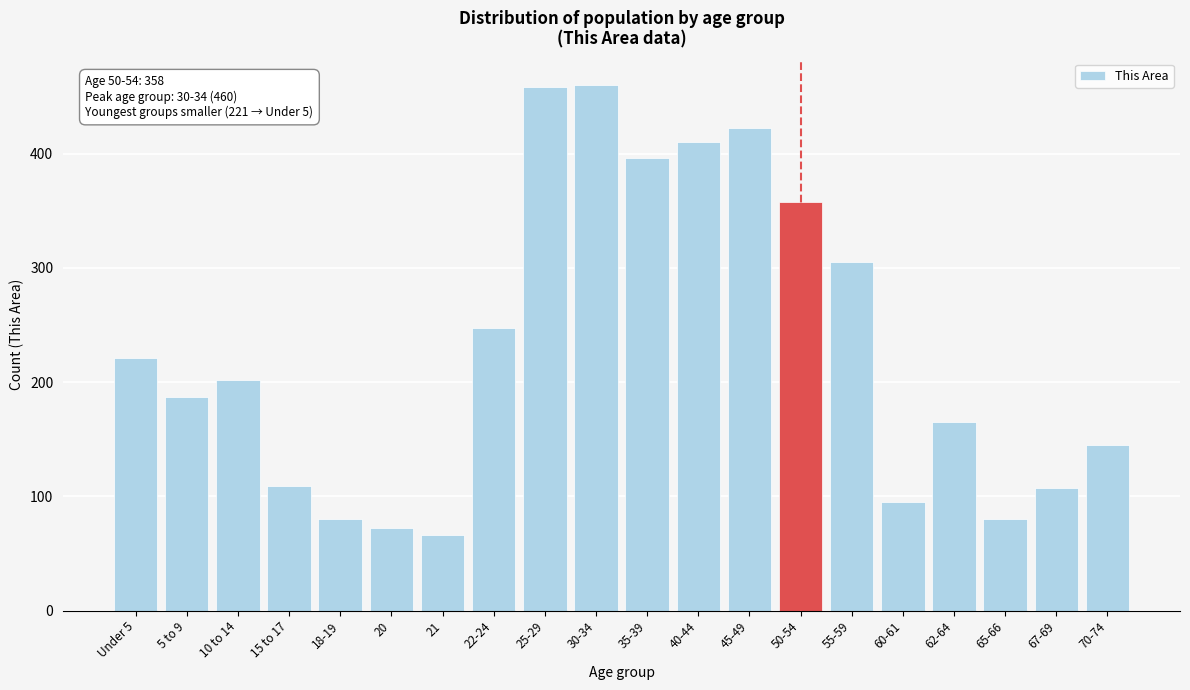

Reading left to right, transcribe all the data shown in this chart.

221	187	202	109	80	72	66	247	458	460	396	410	422	358	305	95	165	80	107	145